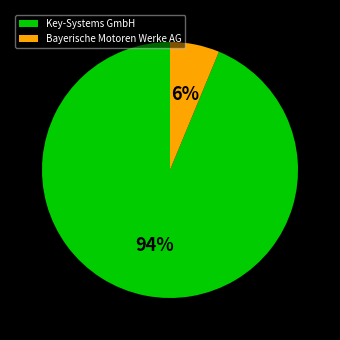

What is the largest slice in the pie chart?

Key-Systems GmbH